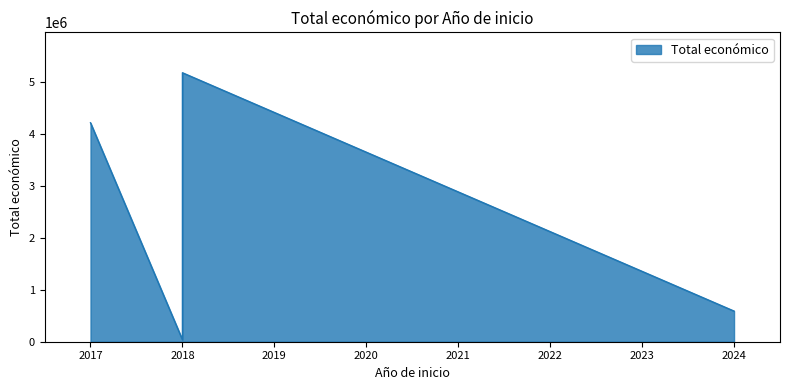

Rank the categories by value from highest to lowest.

2018, 2017, 2018, 2024, 2018, 2018